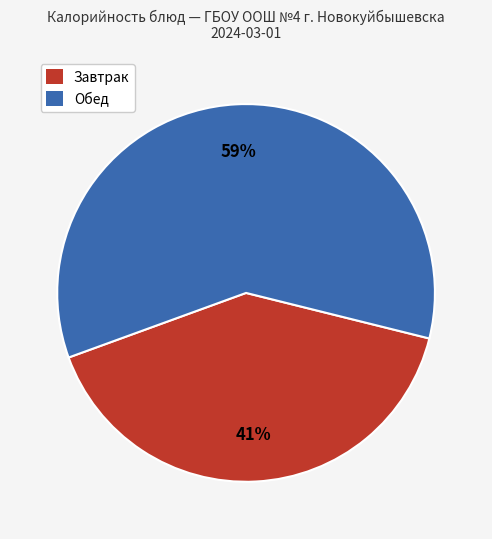

Rank the categories by value from lowest to highest.

Завтрак, Обед